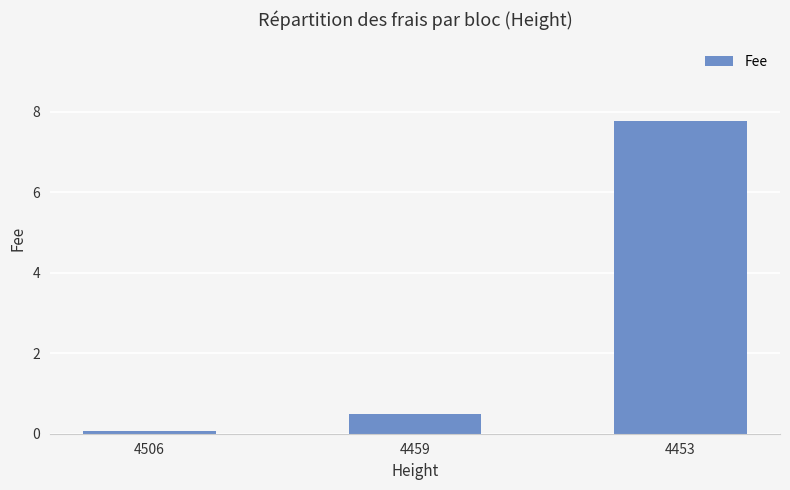

What is the value of the 1st bar from the left?

0.1